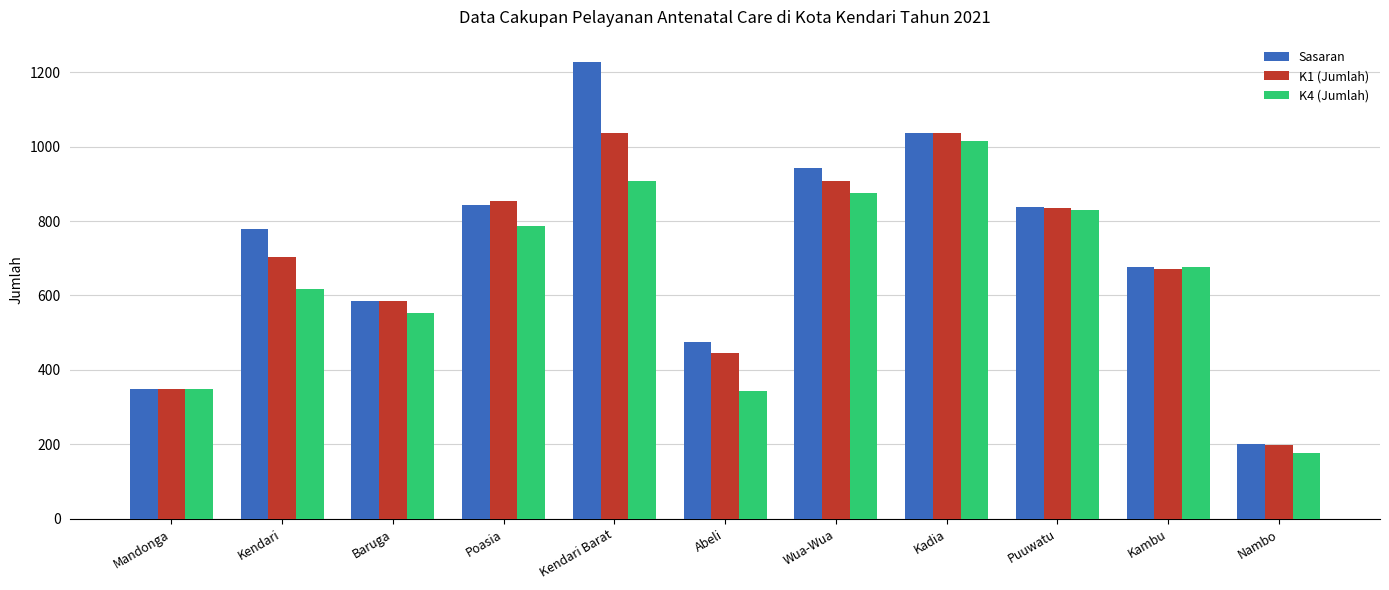

Which series changed the most between Kendari and Baruga?

Sasaran